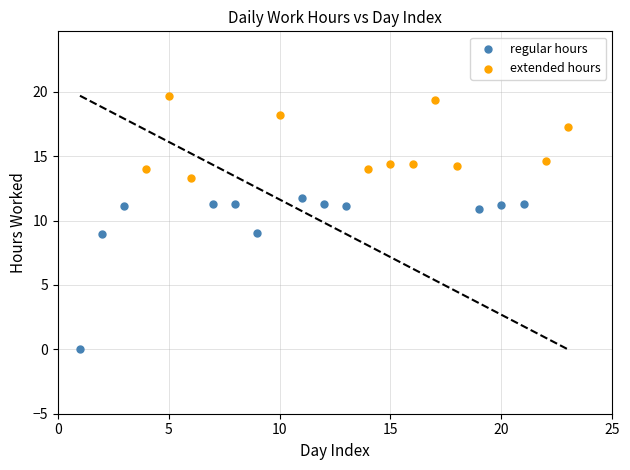

What are all the series names shown in the legend?

regular hours, extended hours